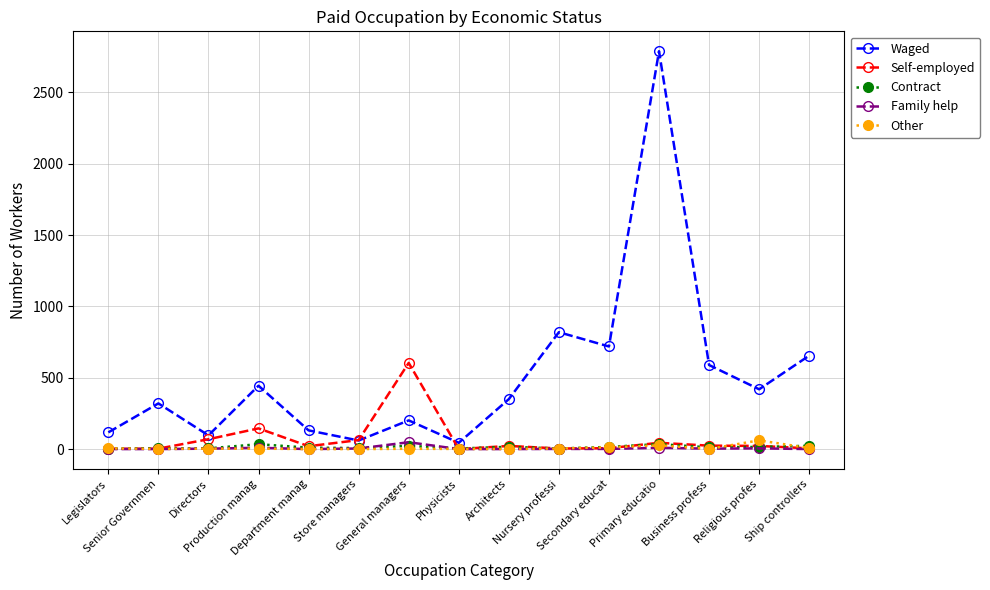

True or false: Other has more than 1 points higher than both neighbors.

True